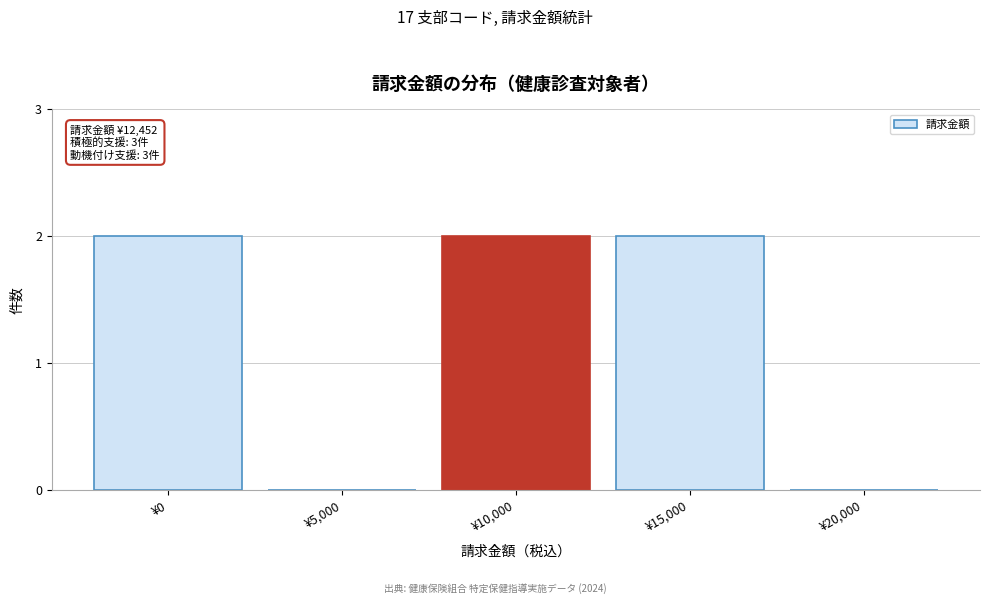

Reading left to right, extract all data points from this chart.

¥0=2	¥5,000=0	¥10,000=2	¥15,000=2	¥20,000=0